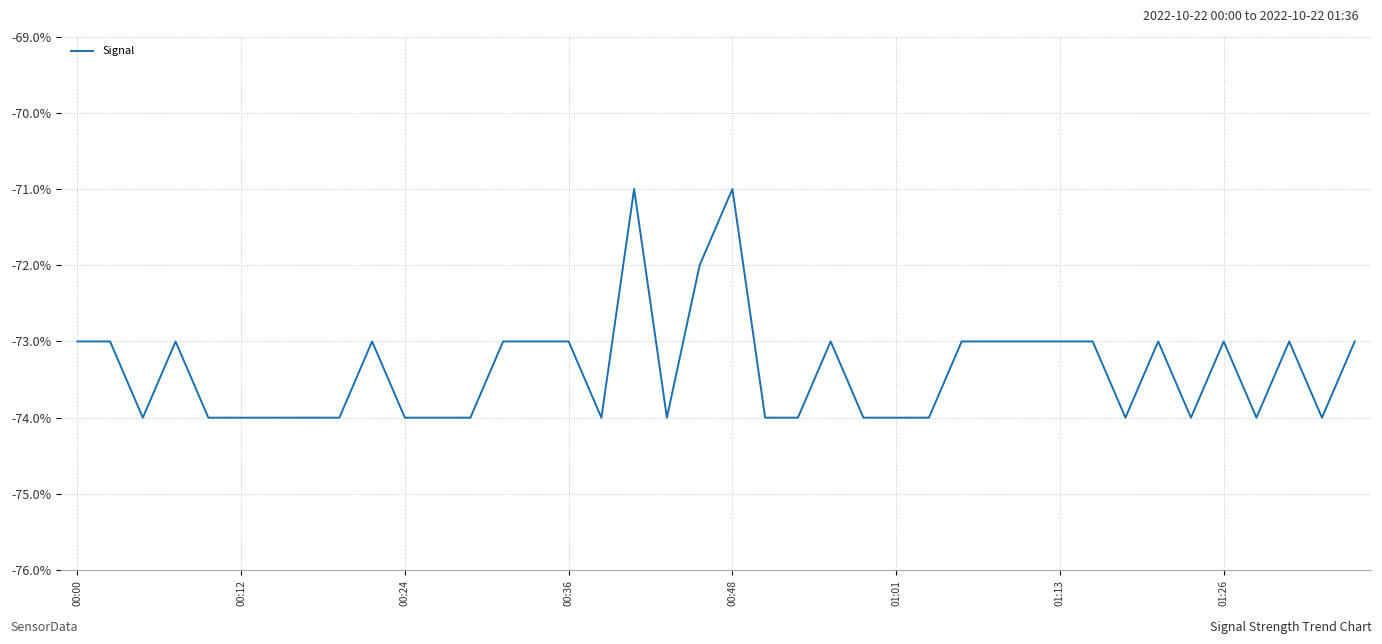

Reading right to left, list all the values displayed in this chart.

-73	-74	-73	-74	-73	-74	-73	-74	-73	-73	-73	-73	-73	-74	-74	-74	-73	-74	-74	-71	-72	-74	-71	-74	-73	-73	-73	-74	-74	-74	-73	-74	-74	-74	-74	-74	-73	-74	-73	-73